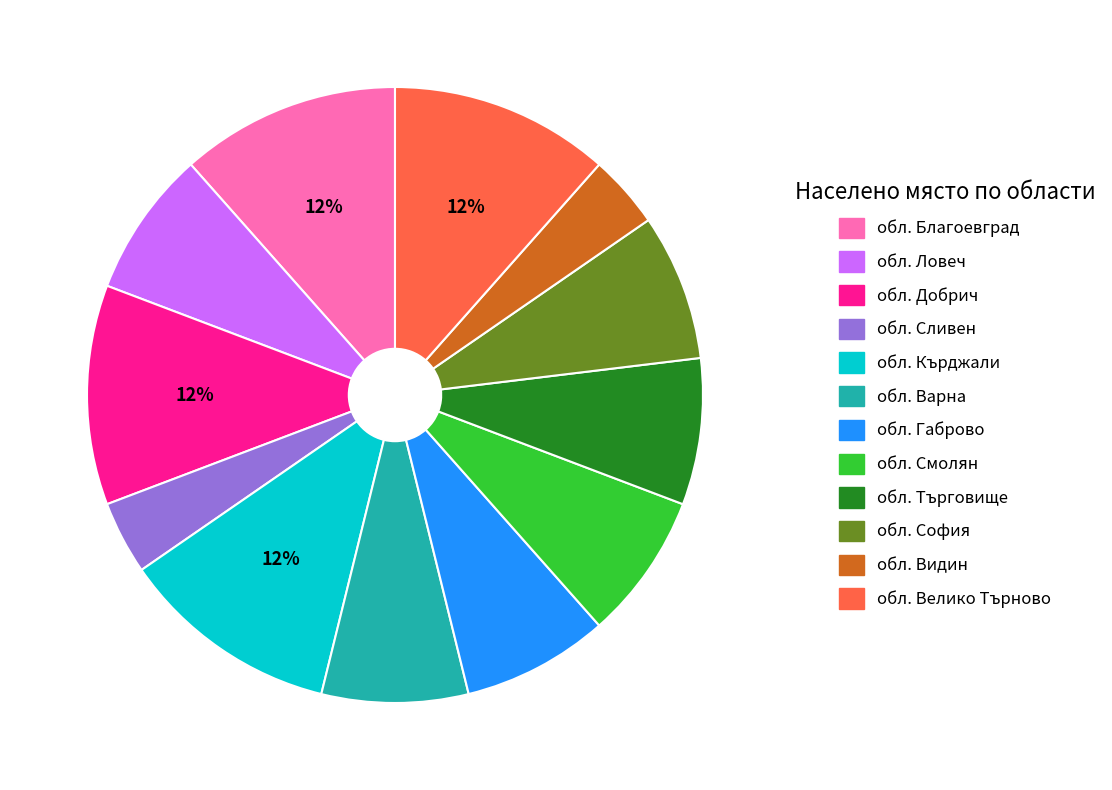

To the nearest percent, what portion does обл. Кърджали represent?

12%